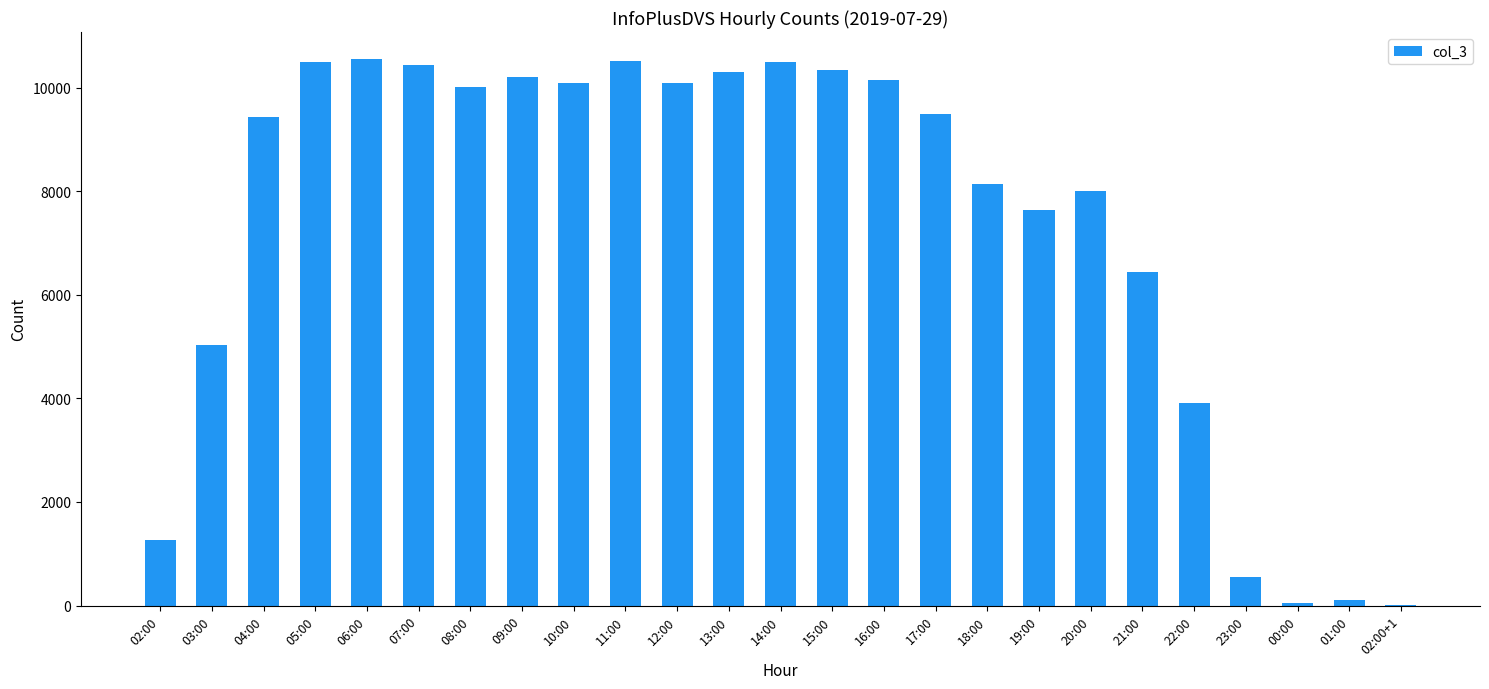

At which label is the value closest to 5273?

03:00